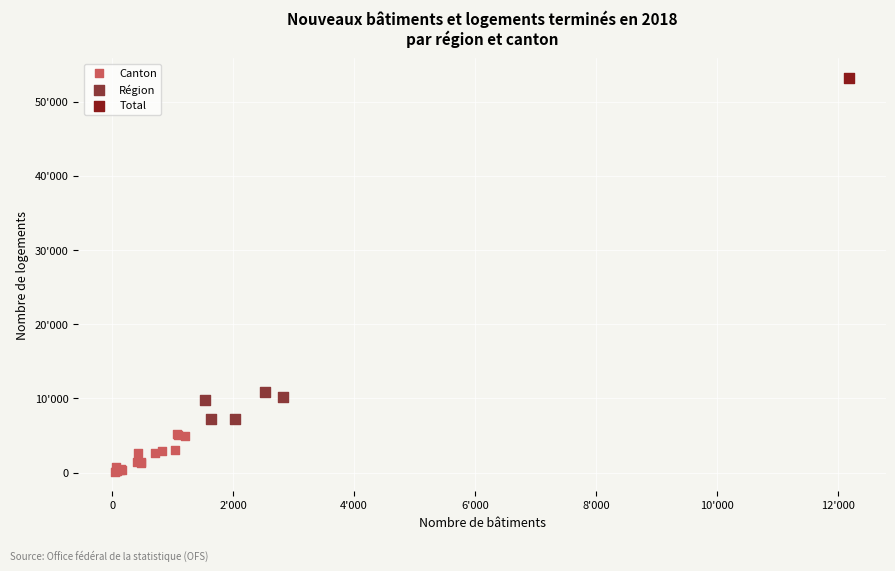

Which series contains the lowest Y value?

Canton